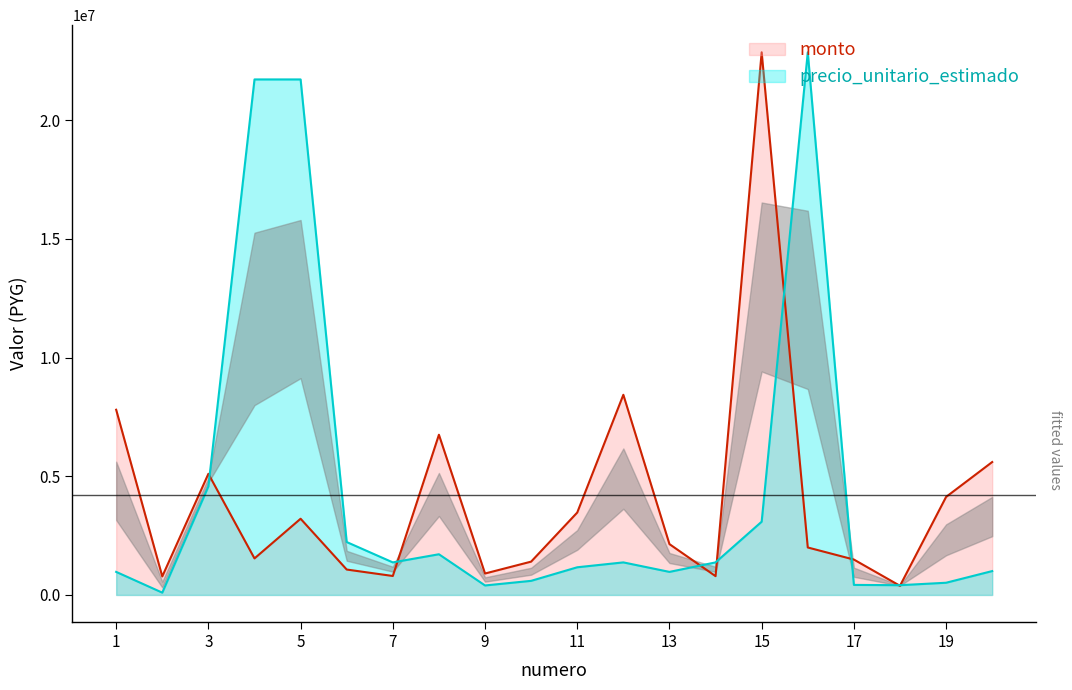

What is the approximate value of precio_unitario_estimado at 13?

971703.0